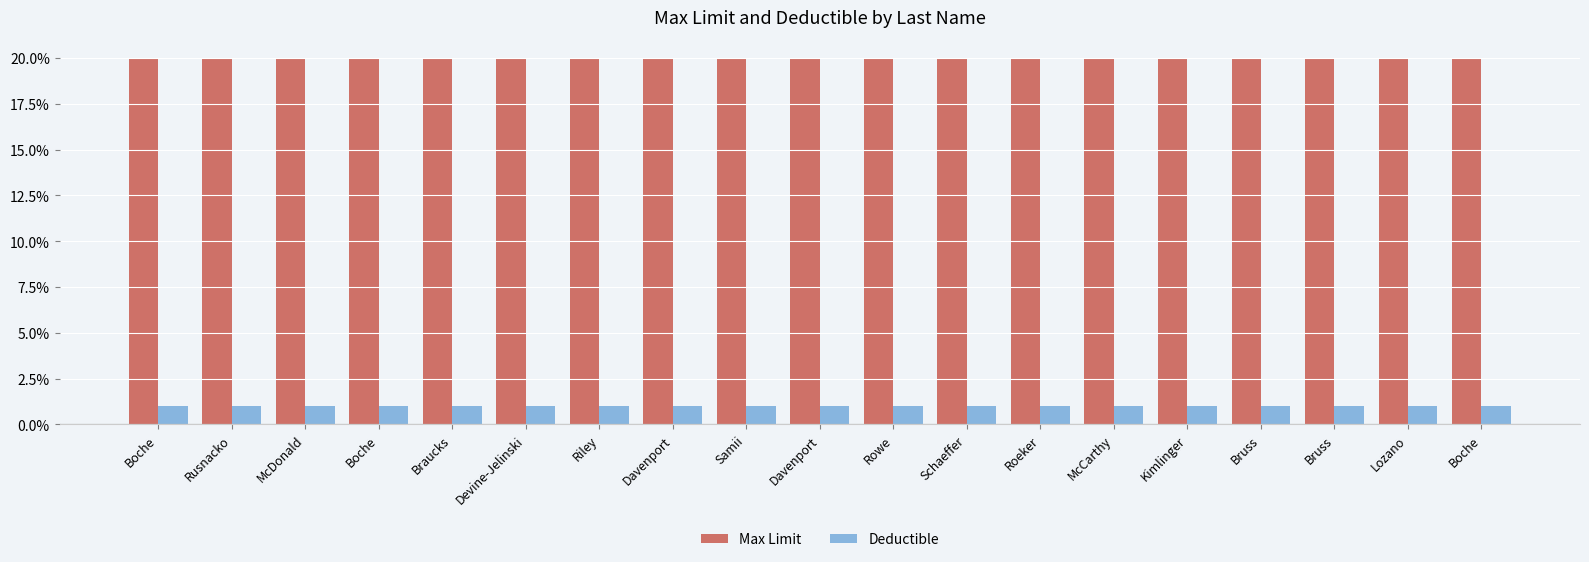

Rank the series by their maximum value, from lowest to highest.

Deductible, Max Limit